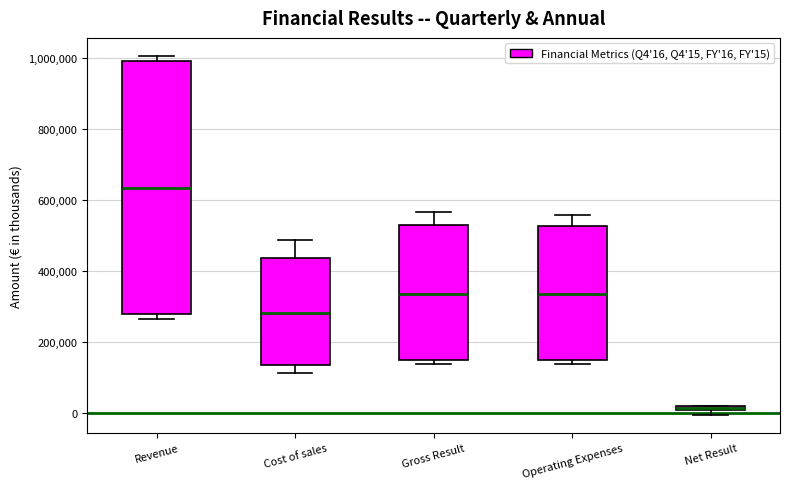

Where does the median line of the box for Cost of sales sit on the y-axis? The values are not printed on the chart, so give them approximately, as read against the axis.

280000